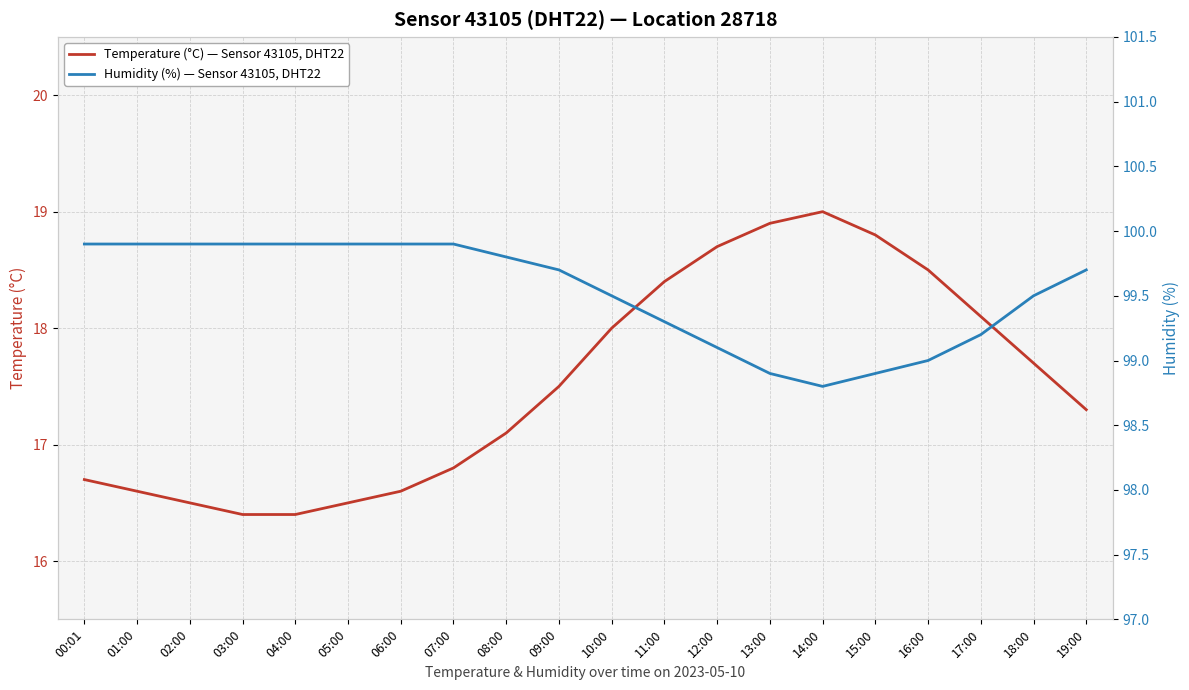

True or false: Temperature (°C) — Sensor 43105, DHT22 has more than 2 interior local peaks.

False